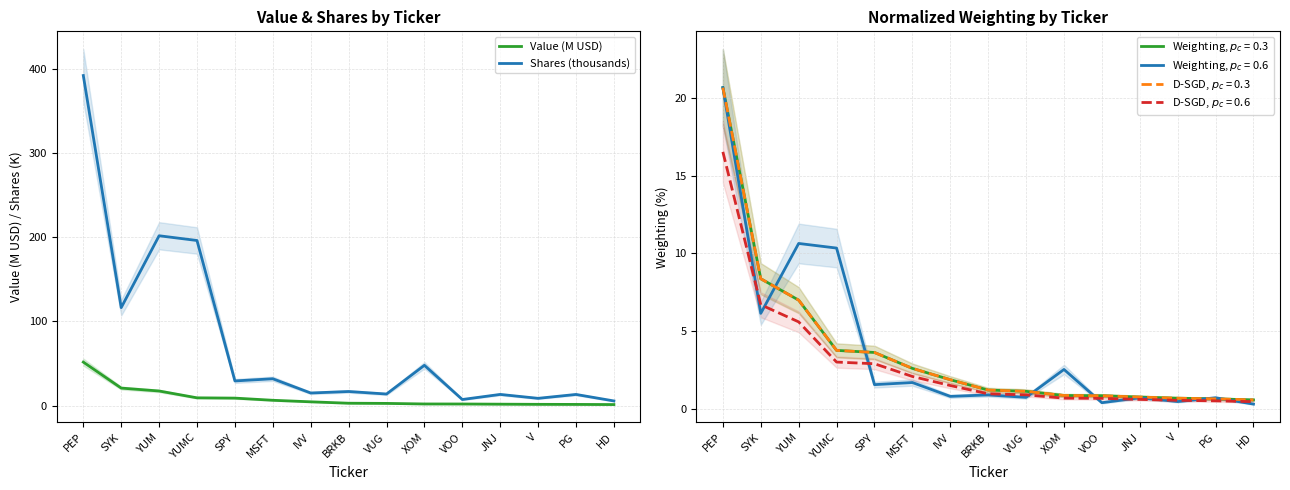

Which series has the largest total across all categories?

Shares (thousands)